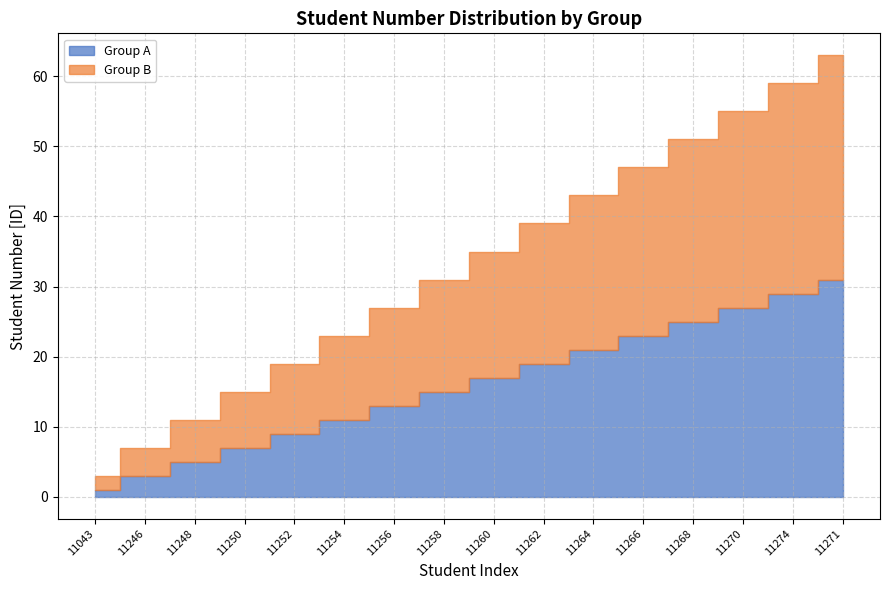

What is the average value of the Group B series?

17